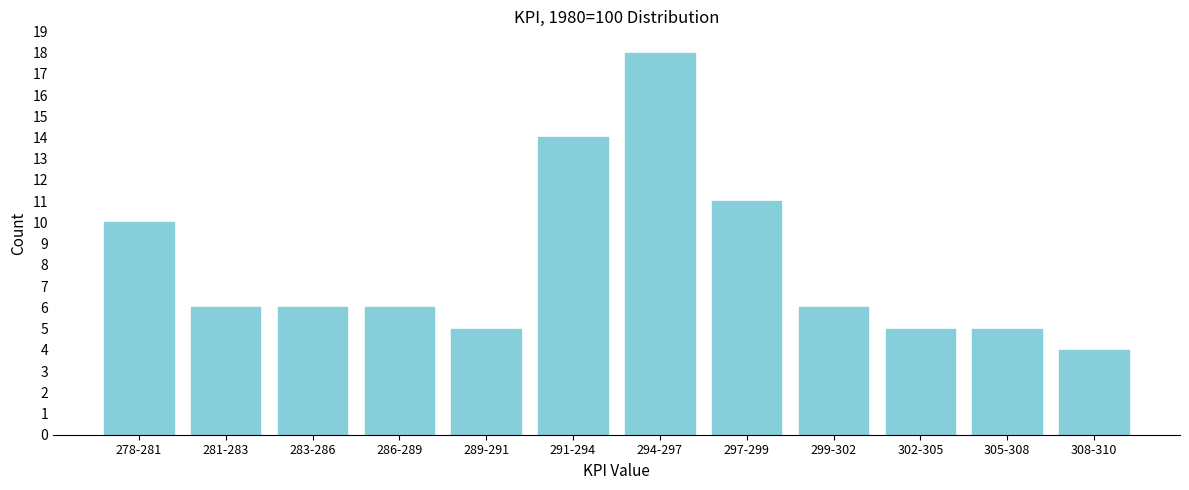

Reading left to right, transcribe all the data shown in this chart.

278-281=10	281-283=6	283-286=6	286-289=6	289-291=5	291-294=14	294-297=18	297-299=11	299-302=6	302-305=5	305-308=5	308-310=4